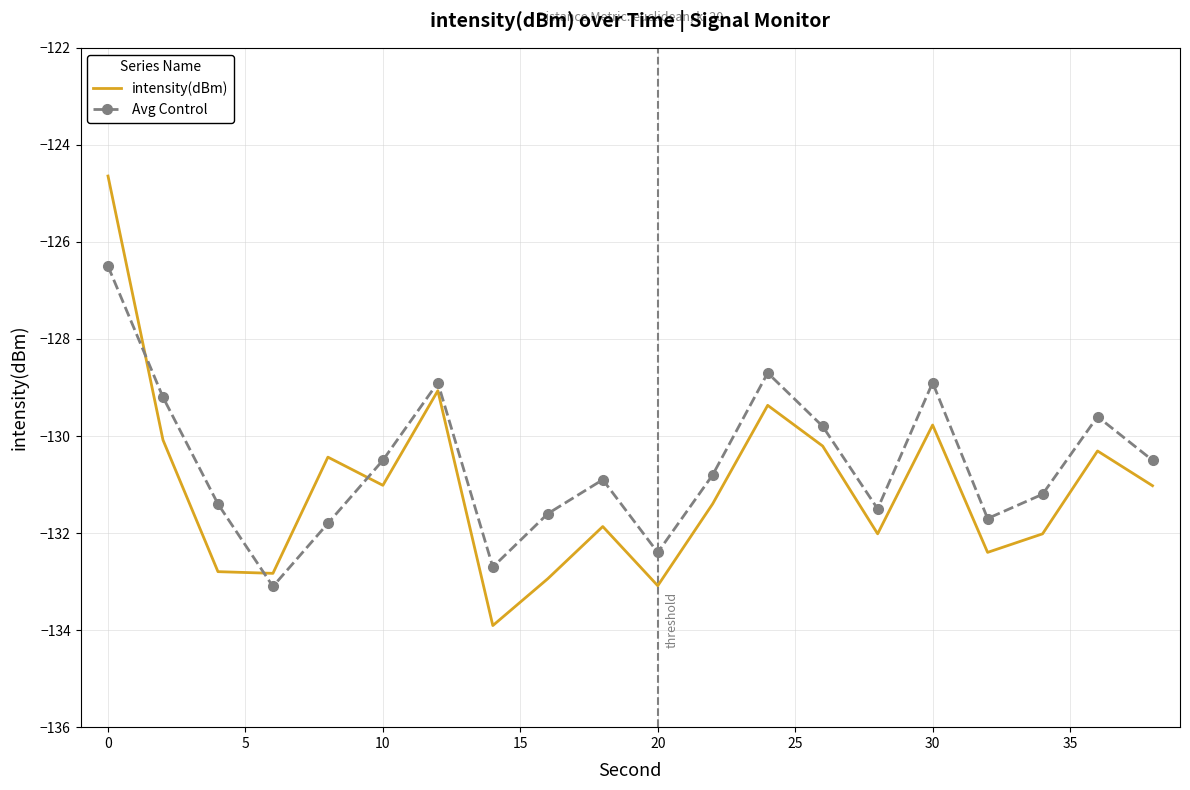

True or false: Avg Control and intensity(dBm) intersect in this chart.

True